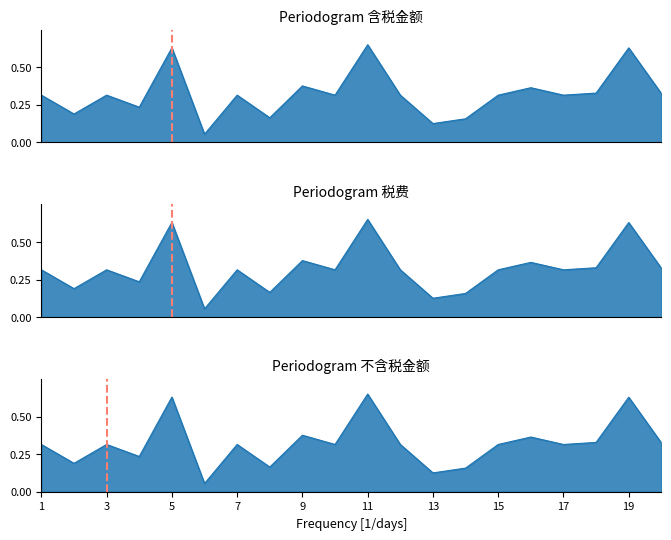

What is the maximum value shown in the chart?

0.7